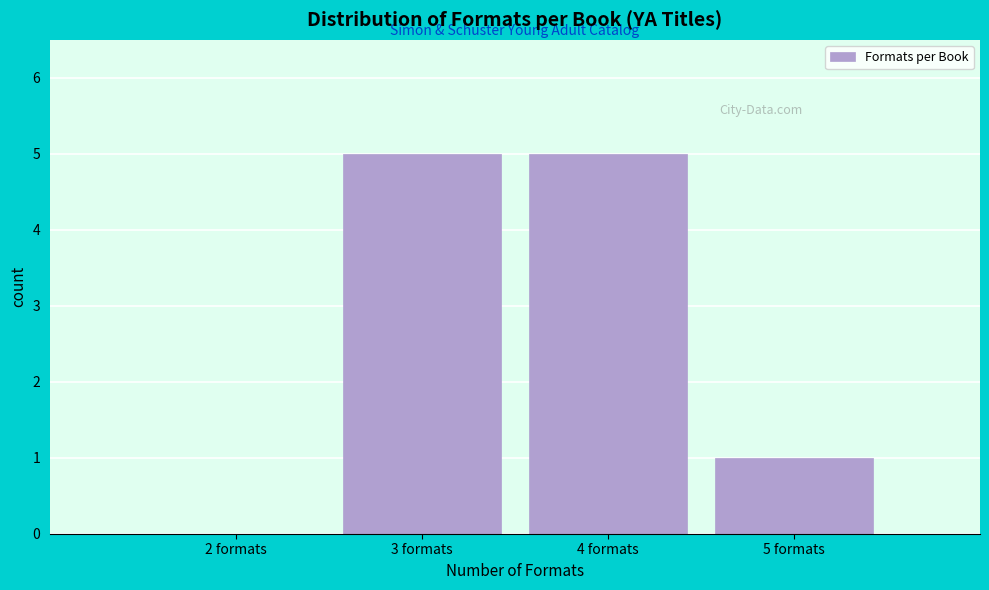

Reading left to right, extract all data points from this chart.

2 formats=0	3 formats=5	4 formats=5	5 formats=1